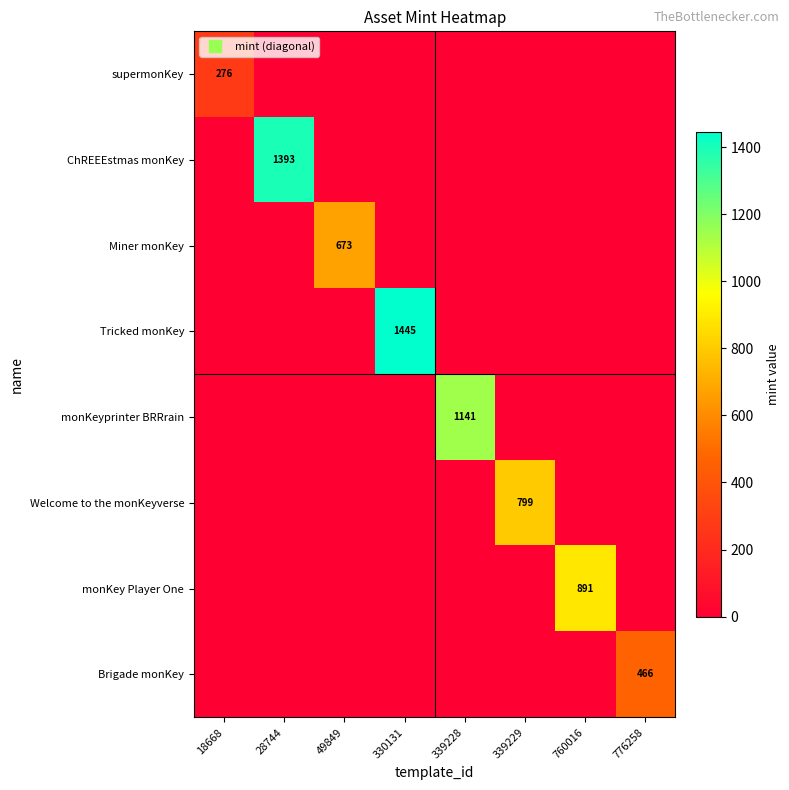

How many data points in supermonKey are above 0?

1